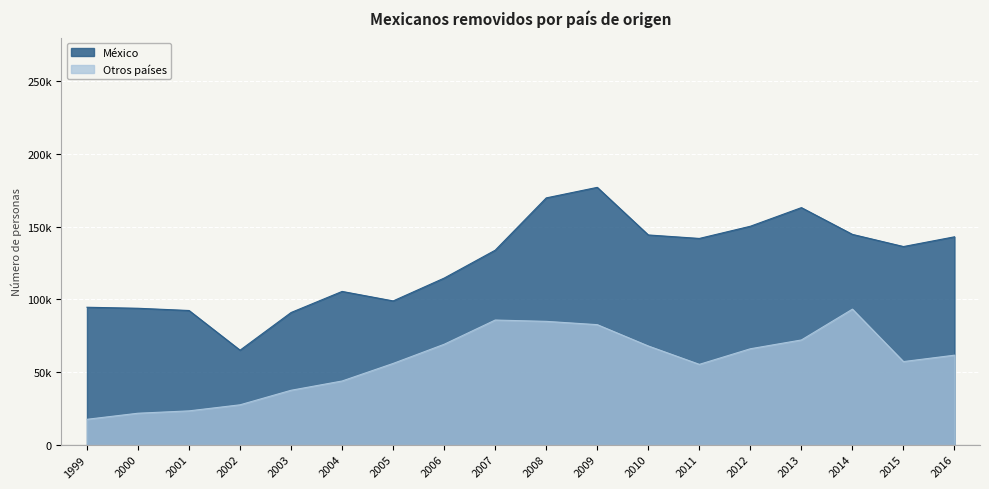

Reading right to left, transcribe all the data shown in this chart.

México: 142957	136263	144625	163038	150232	141839	144233	176979	169732	133753	114569	98853	105387	90888	64959	92263	93803	94505
Otros países: 61529	57128	93197	71996	65949	55217	67849	82525	84797	85705	69040	55853	43770	37388	27391	23218	21599	17421